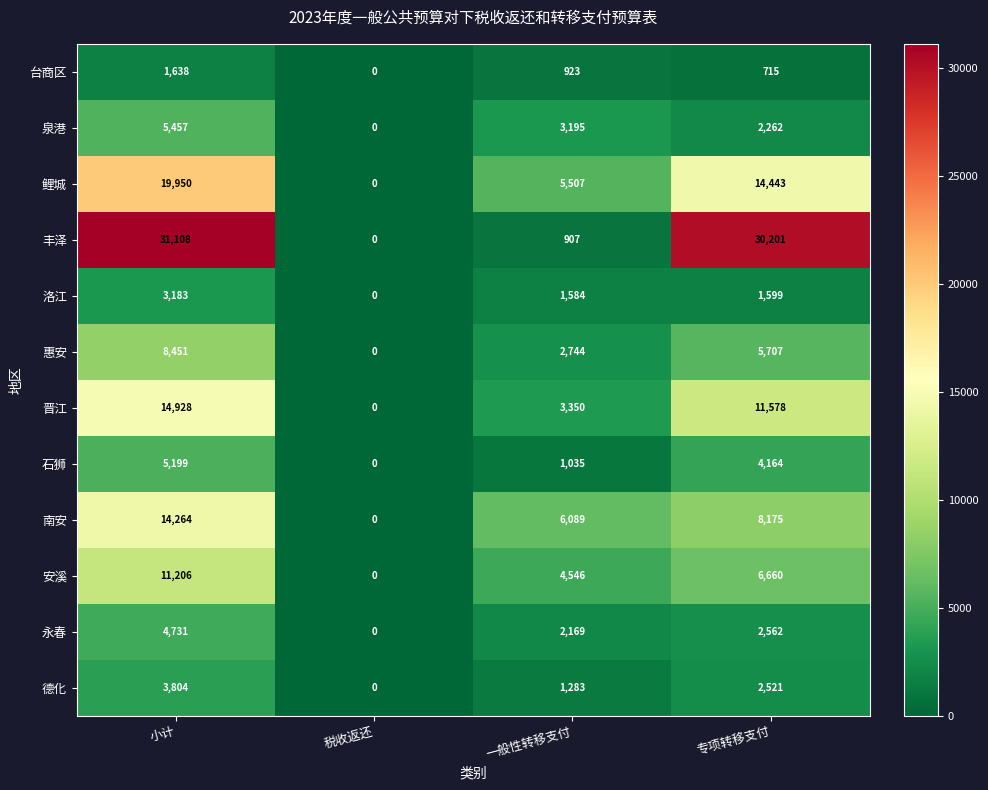

Count the number of categories in the chart.

4